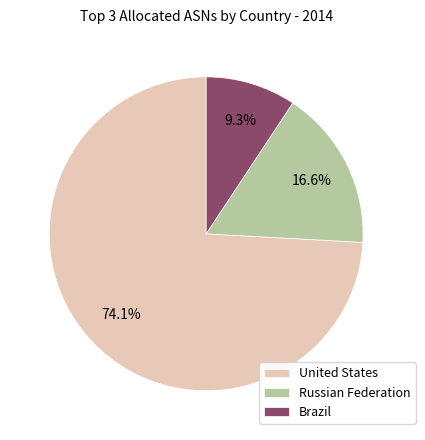

What is the largest slice in the pie chart?

United States